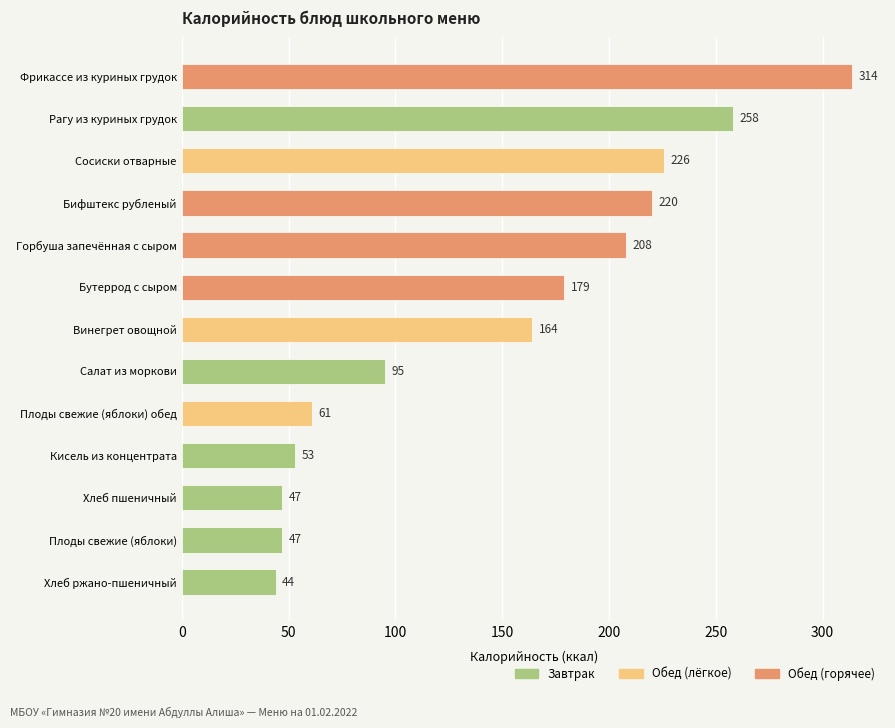

Between Горбуша запечённая с сыром and Плоды свежие (яблоки), which is larger?

Горбуша запечённая с сыром